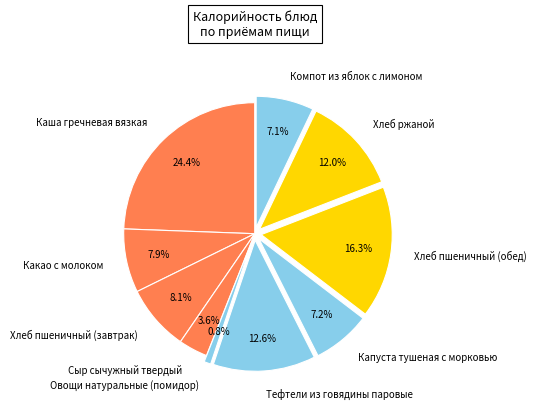

Does Хлеб ржаной account for over 50% of the chart?

No